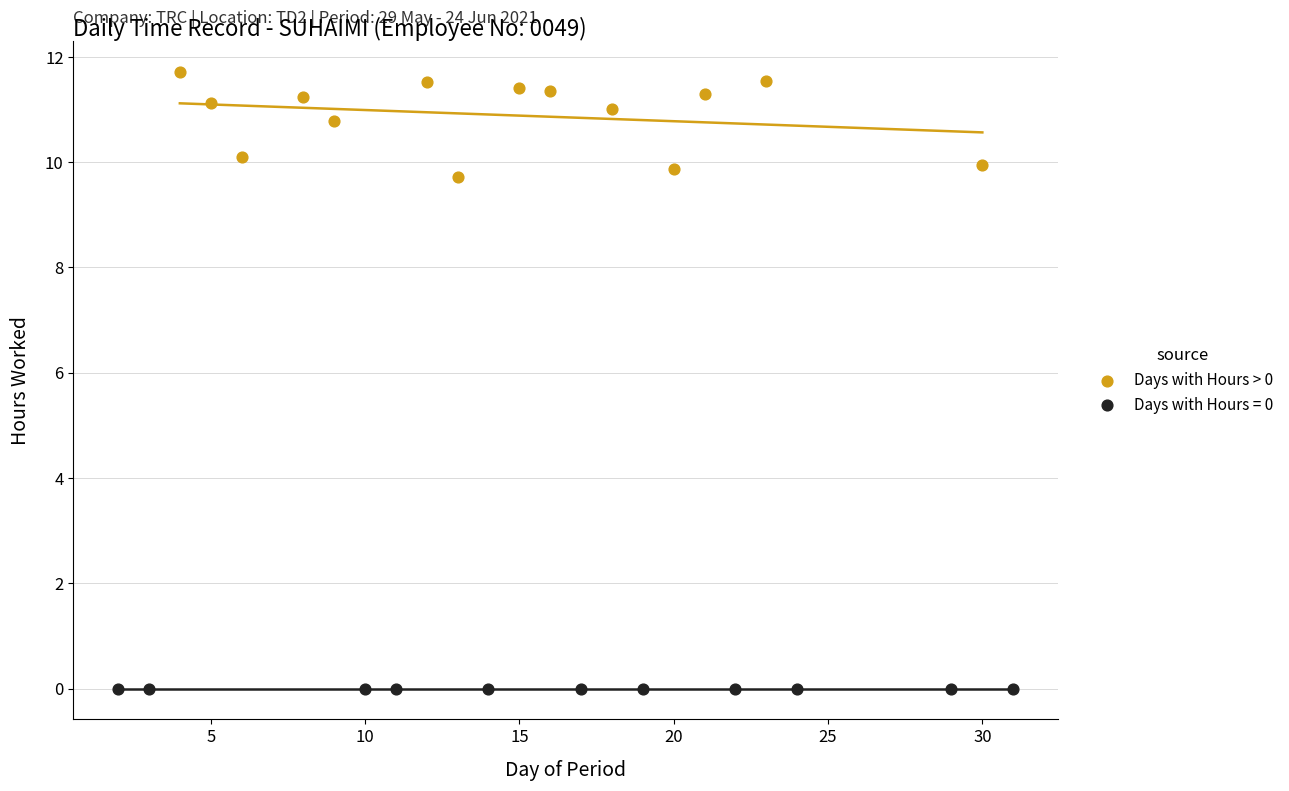

Which series reaches the minimum Y coordinate?

Days with Hours = 0